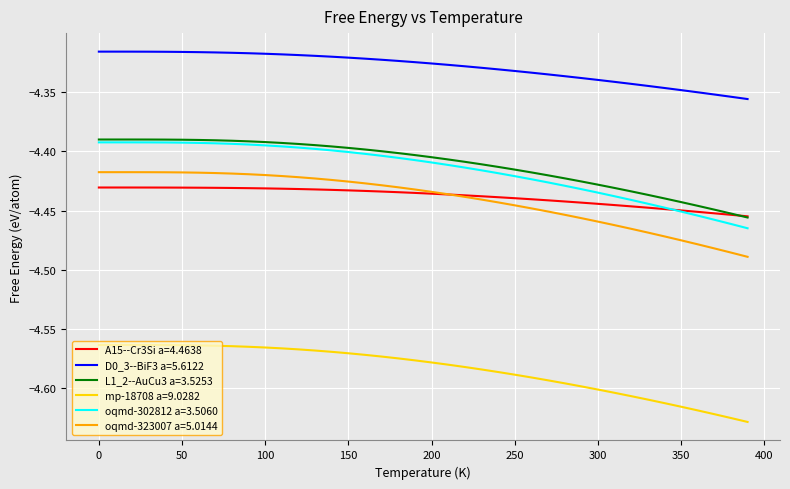

Which series has the largest range (max minus min)?

oqmd-302812 a=3.5060